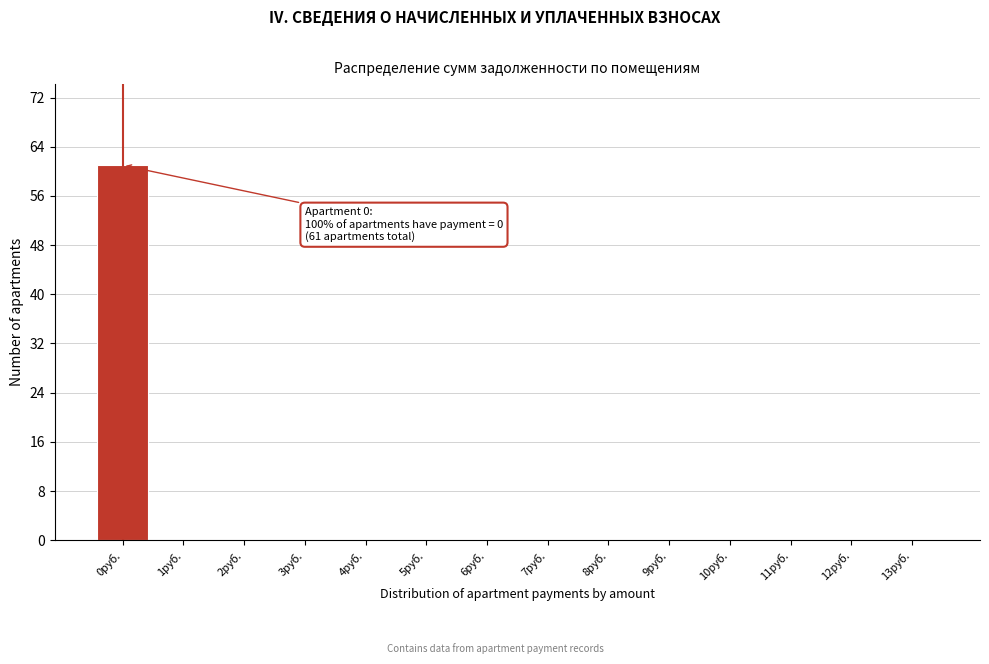

Over which range of the x-axis is the bar tallest?

-0.5 to 0.5